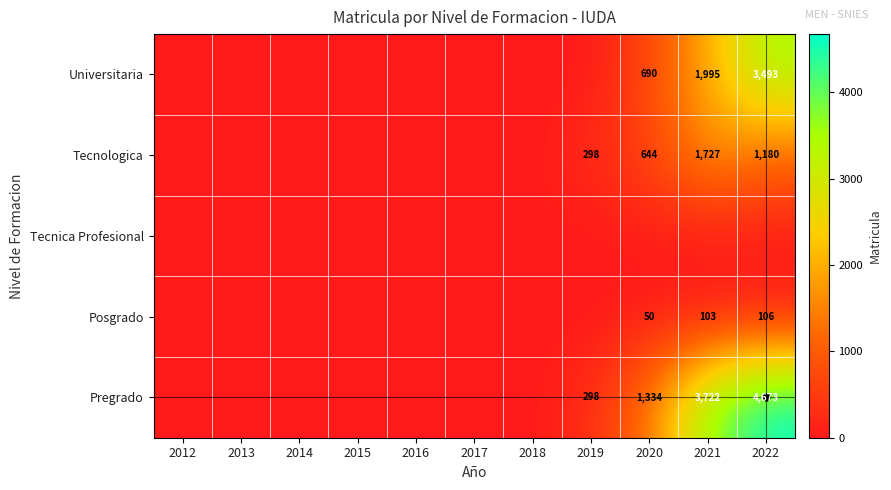

Is it true that Universitaria equals 1449 at 2022?

False